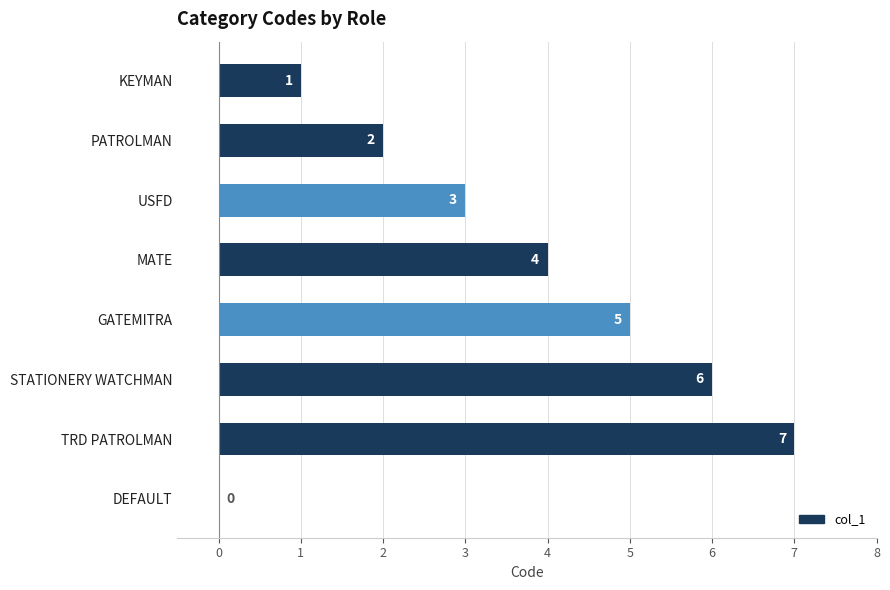

What is the greatest value displayed?

7